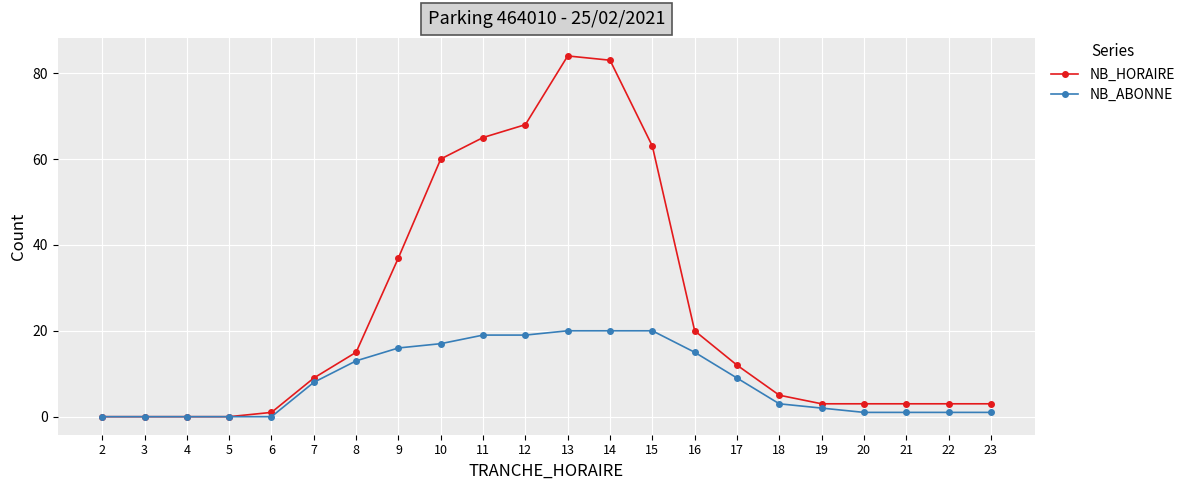

What is the greatest value displayed?

84